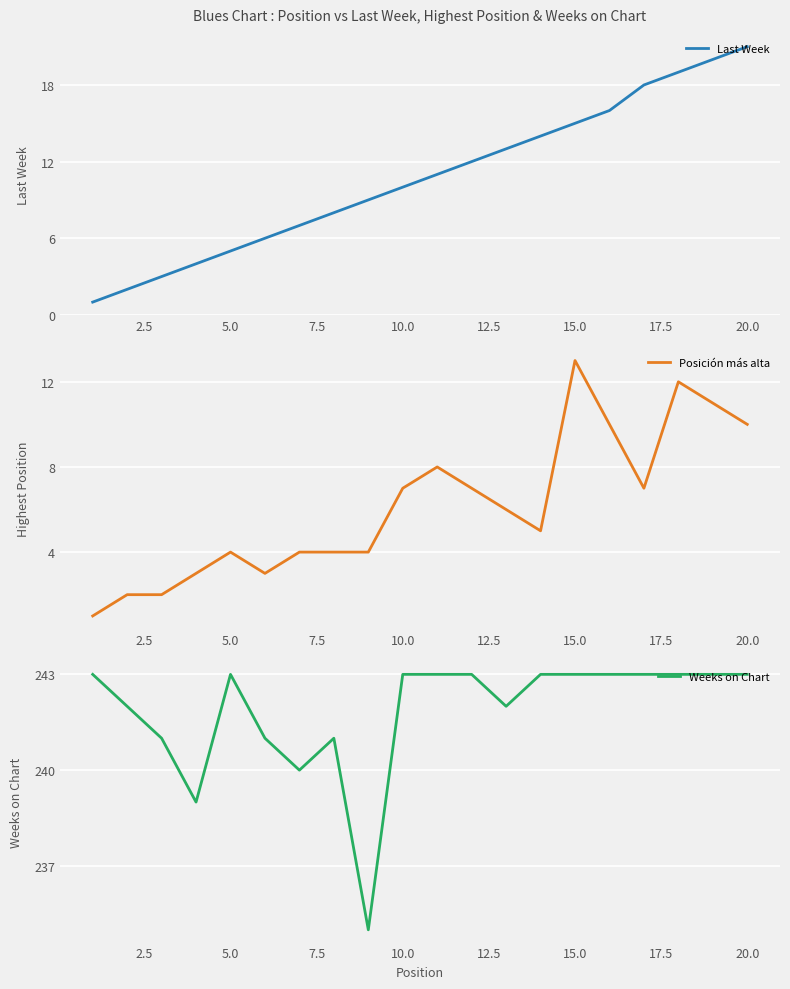

Which series has the largest total across all categories?

Weeks on Chart